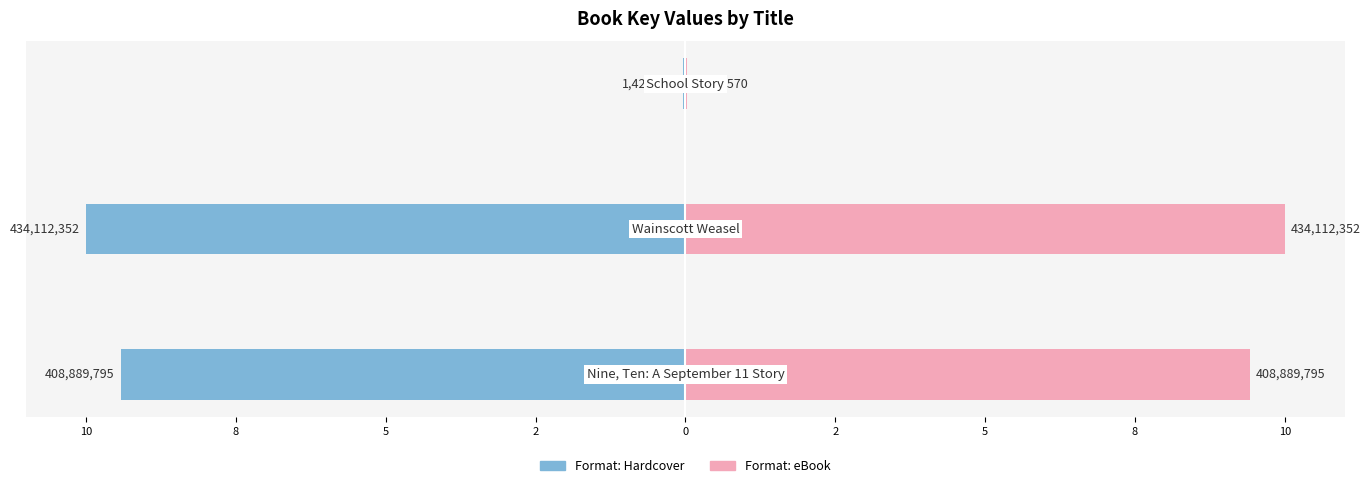

How many values in the Format: eBook series exceed 9?

2